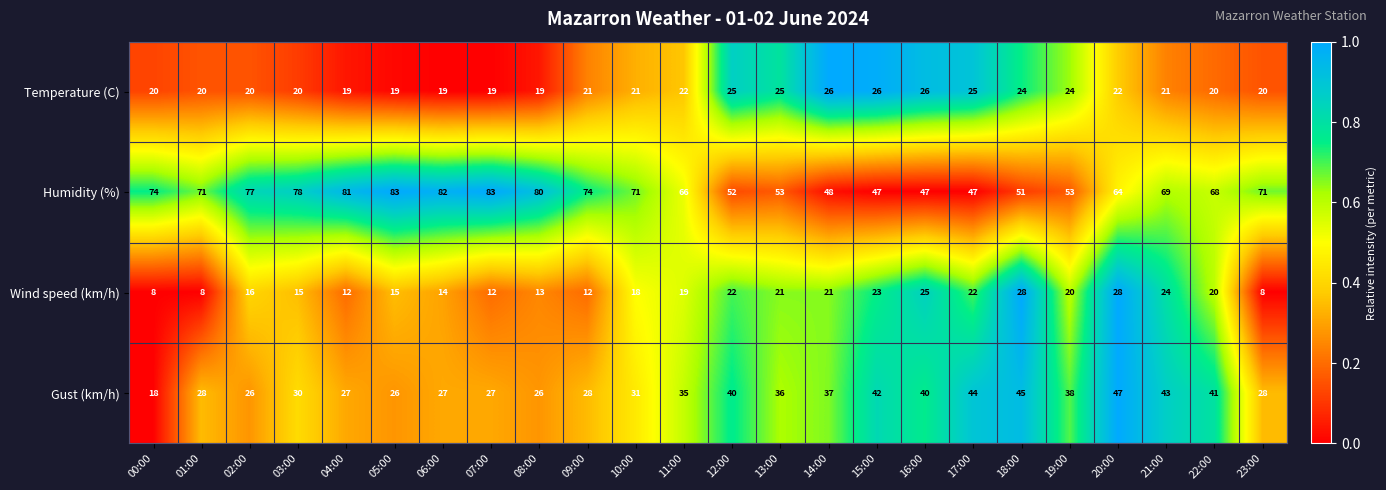

Count the Temperature (C) values in the range 20 to 25.

16